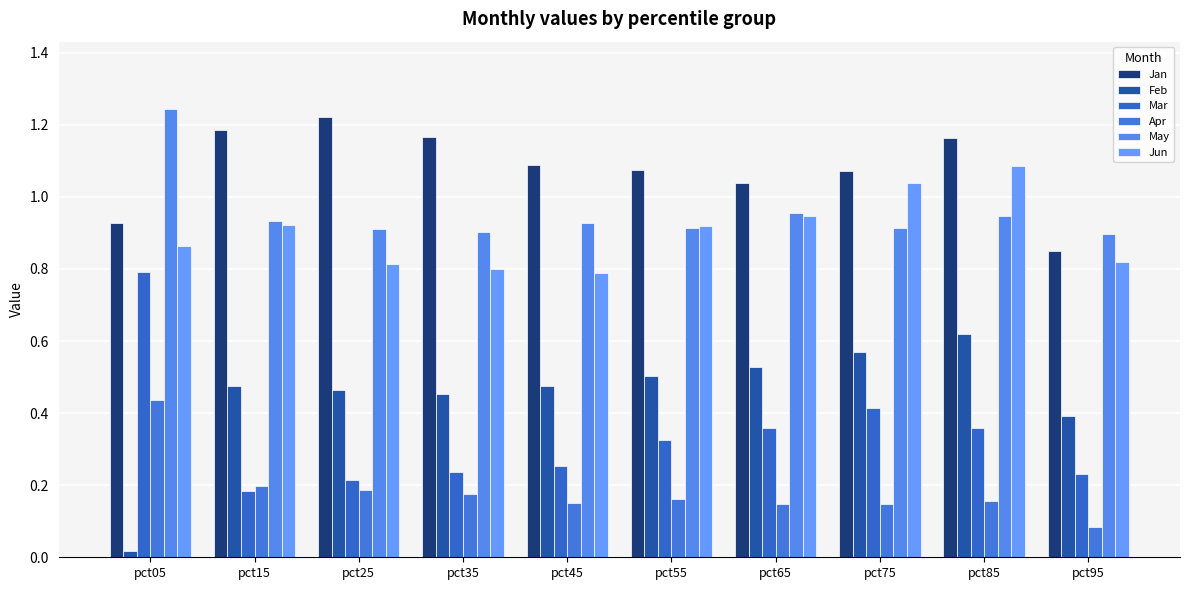

Is the value of Jan at pct85 greater than the value of Apr at pct75?

Yes